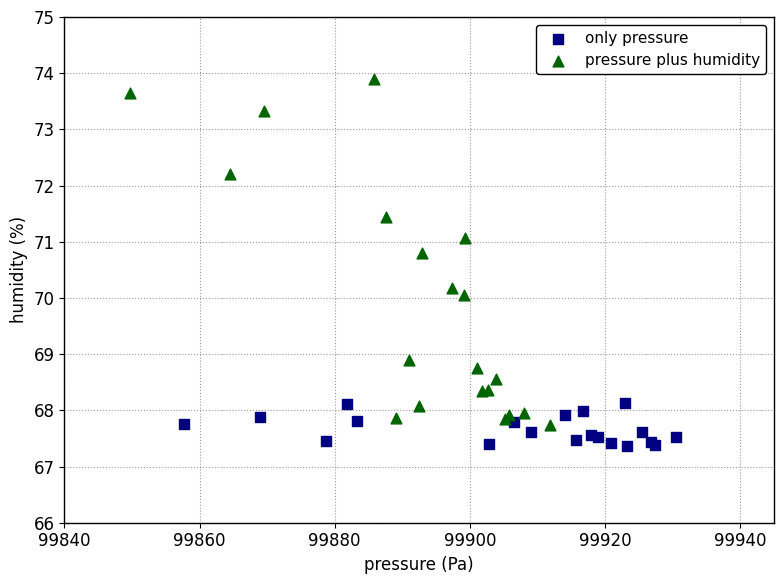

Which series reaches the minimum Y coordinate?

only pressure